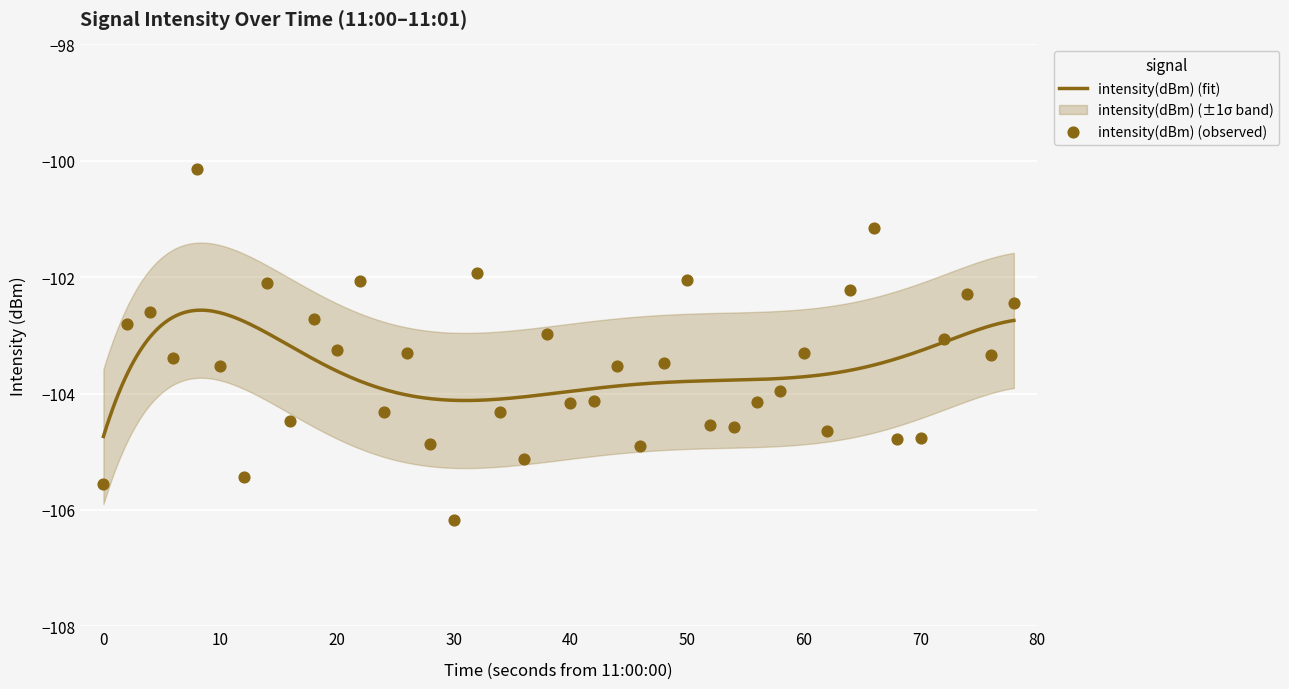

What is the minimum value for intensity(dBm) (fit)?

-104.7